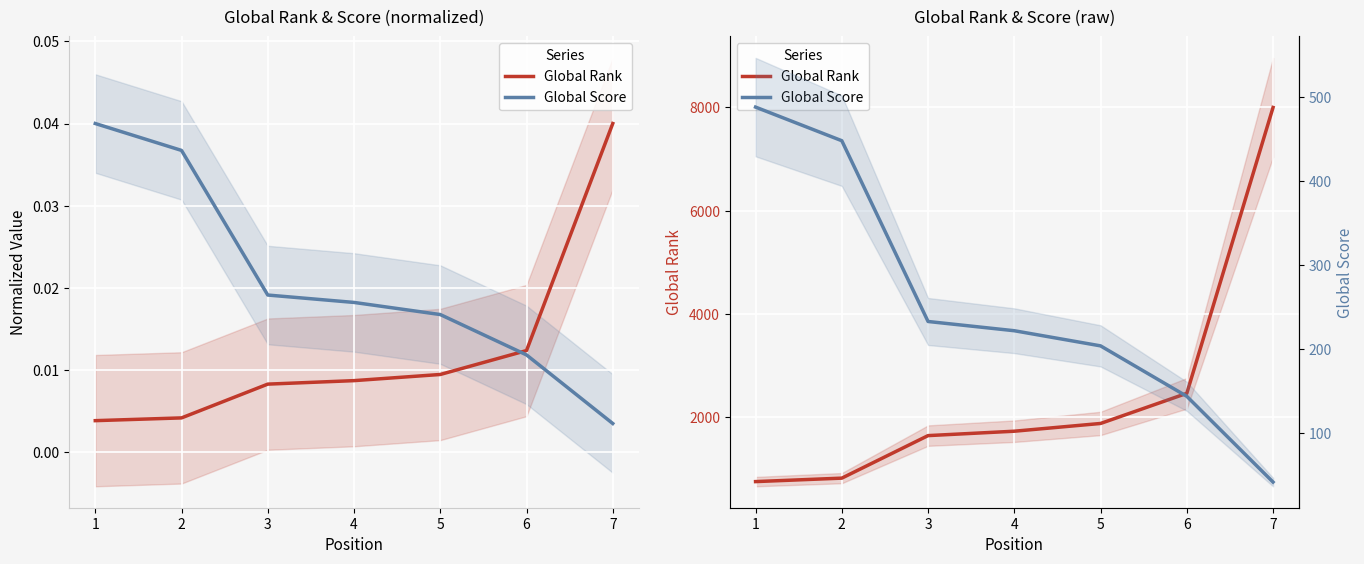

What is the spread (max minus min) of values at 5?

1679